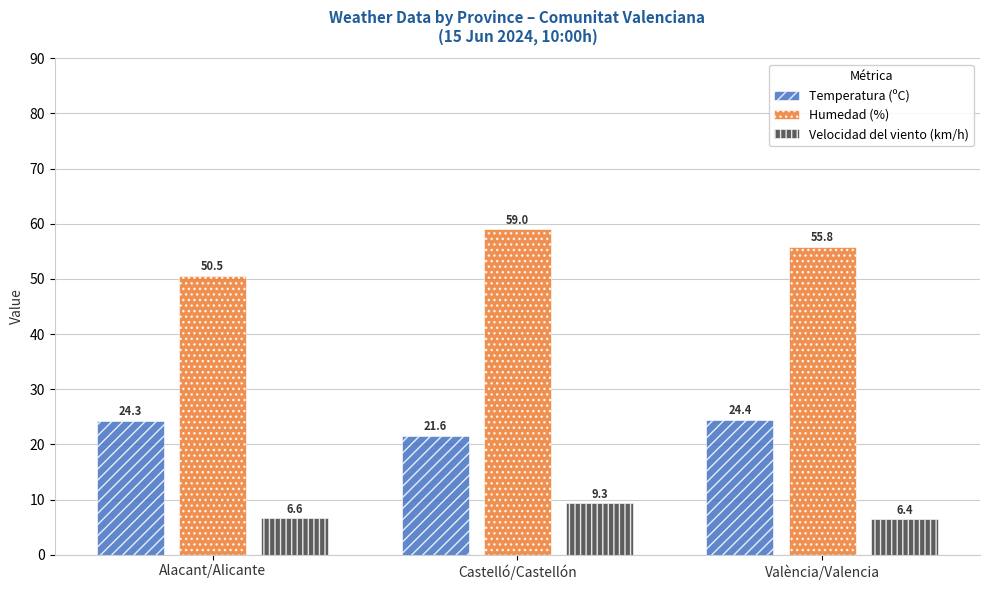

List the series in order of their overall mean, highest first.

Humedad (%), Temperatura (ºC), Velocidad del viento (km/h)